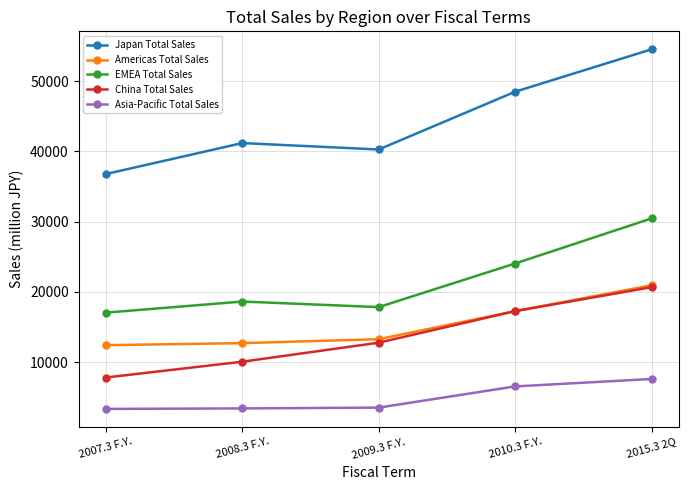

What is the difference between the EMEA Total Sales values at 2010.3 F.Y. and 2007.3 F.Y.?

6996